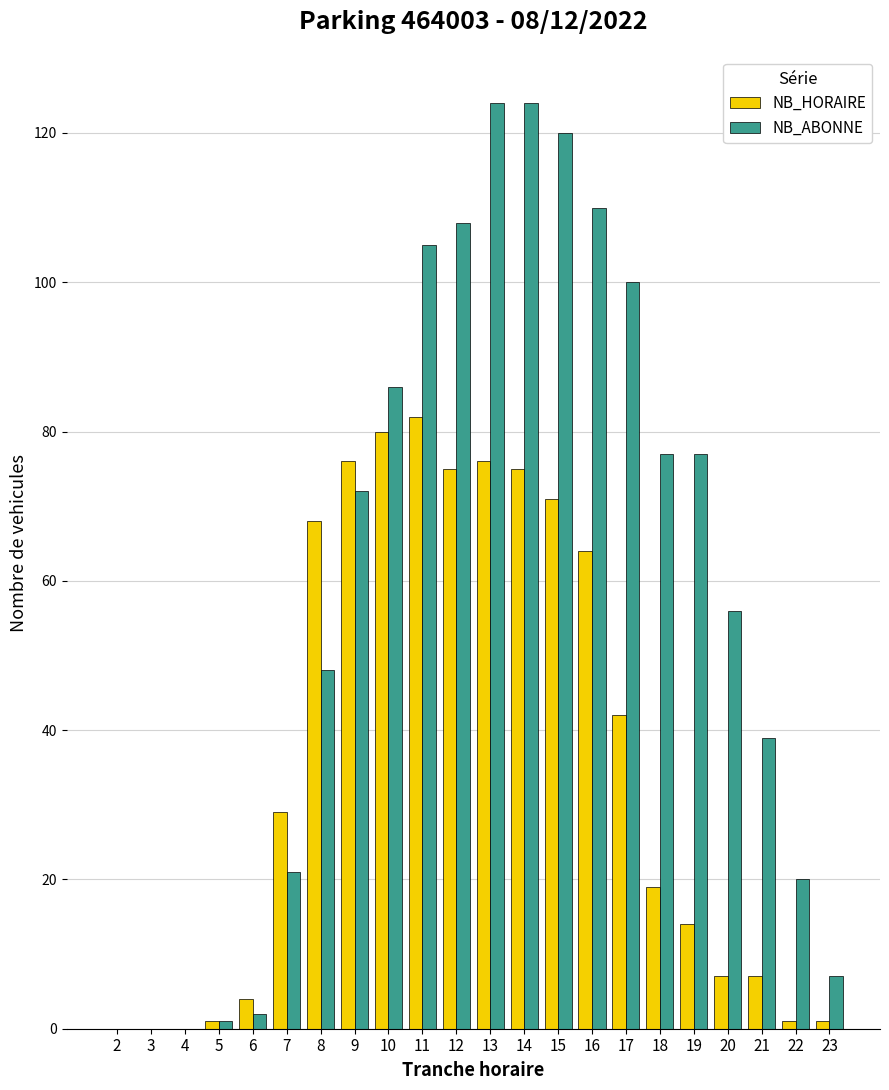

What is the sum of all NB_ABONNE values?

1297